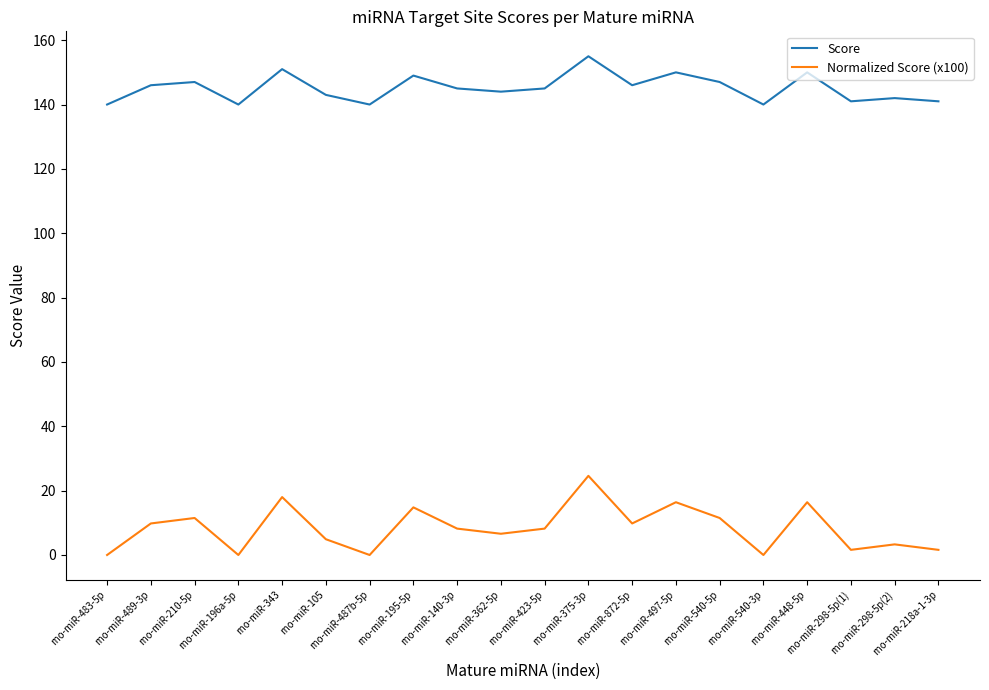

Where does the Normalized Score (x100) series first go above 8?

rno-miR-489-3p